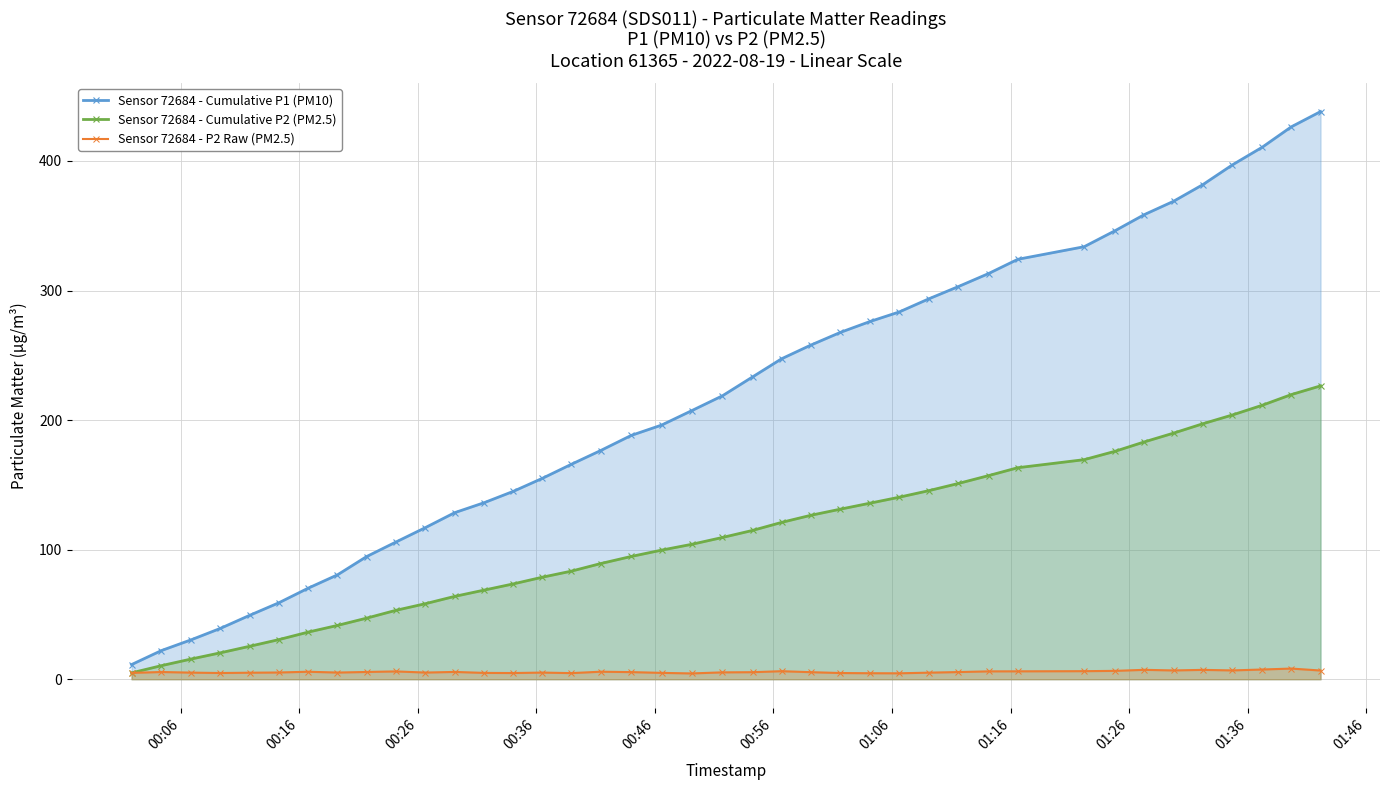

List the series in order of their overall mean, highest first.

Sensor 72684 - Cumulative P1 (PM10), Sensor 72684 - Cumulative P2 (PM2.5), Sensor 72684 - P2 Raw (PM2.5)